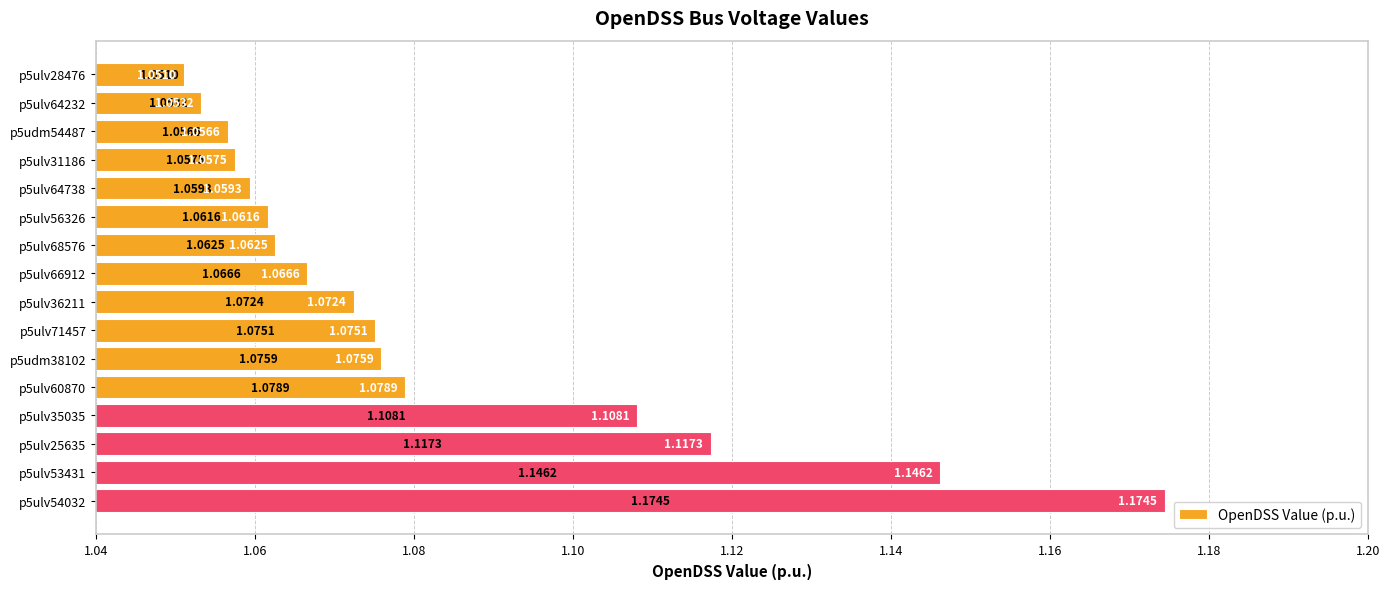

Rank the categories by value from highest to lowest.

p5ulv54032, p5ulv53431, p5ulv25635, p5ulv35035, p5ulv60870, p5udm38102, p5ulv71457, p5ulv36211, p5ulv66912, p5ulv68576, p5ulv56326, p5ulv64738, p5ulv31186, p5udm54487, p5ulv64232, p5ulv28476